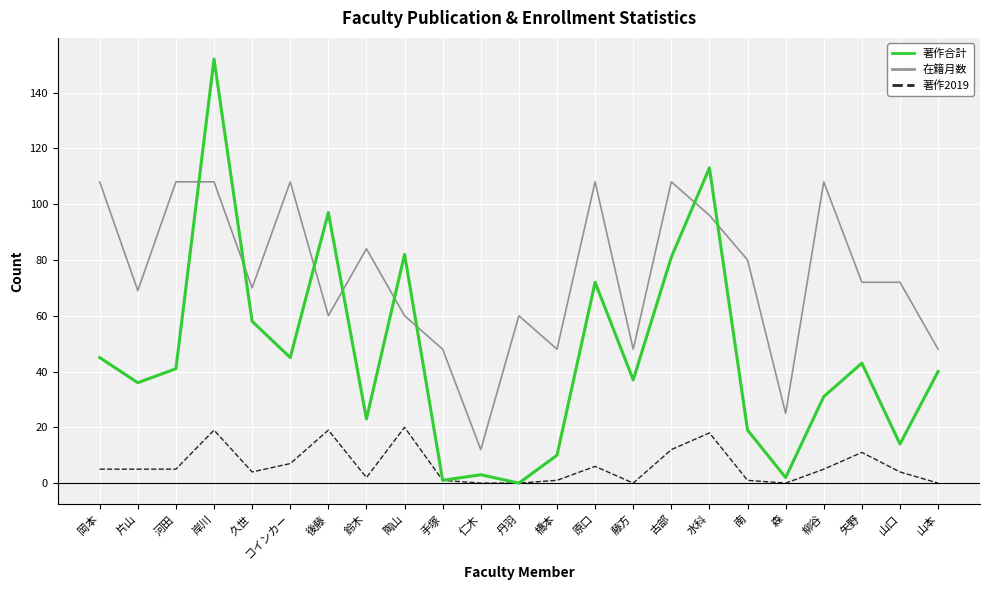

At 陶山, list the series in order from smallest to largest.

著作2019, 在籍月数, 著作合計